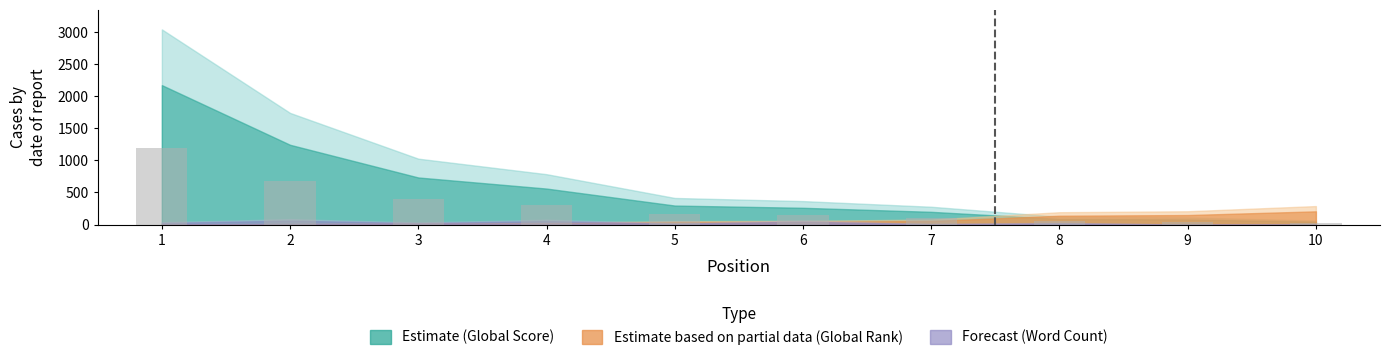

What is the value of the 4th bar from the left?

308.6